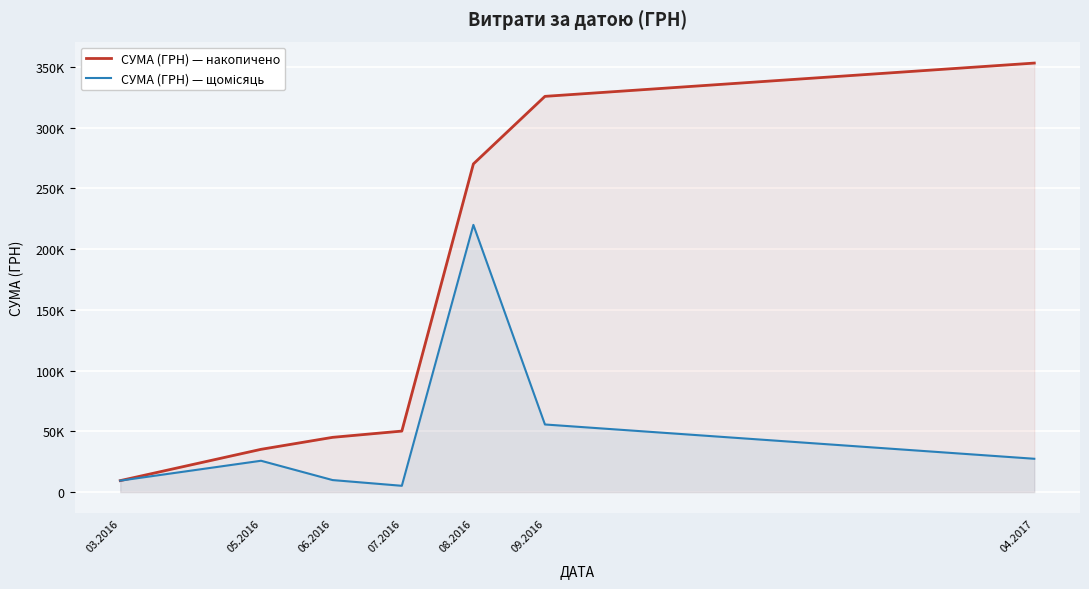

At how many categories does at least one series exceed 196083?

3